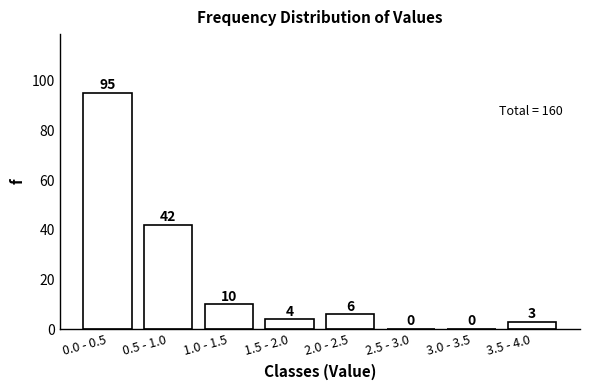

Reading left to right, transcribe all the data shown in this chart.

0.0 - 0.5=95	0.5 - 1.0=42	1.0 - 1.5=10	1.5 - 2.0=4	2.0 - 2.5=6	2.5 - 3.0=0	3.0 - 3.5=0	3.5 - 4.0=3